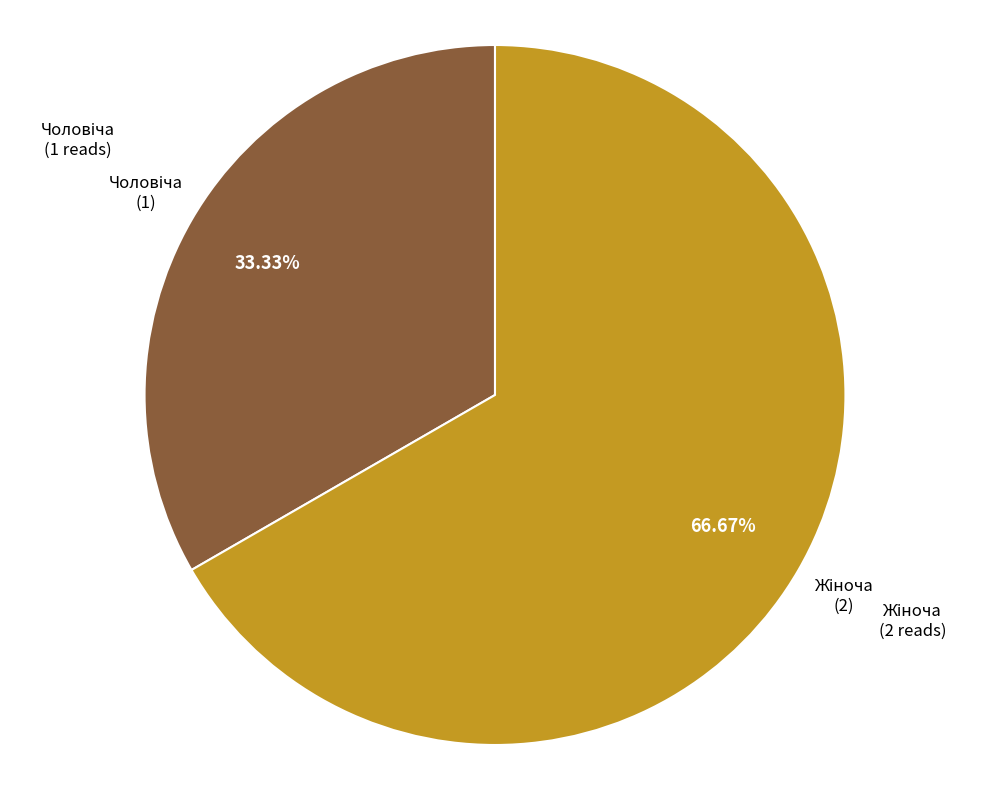

Is there any slice that represents more than half of the pie?

Yes